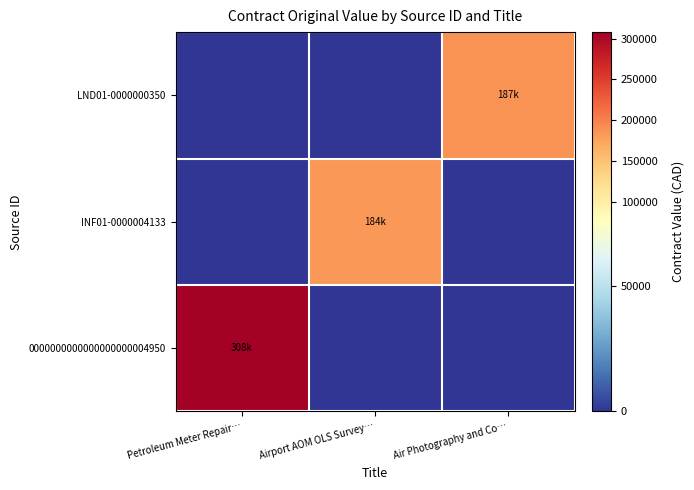

What is the total value across all series at Airport AOM OLS Survey…?

184000